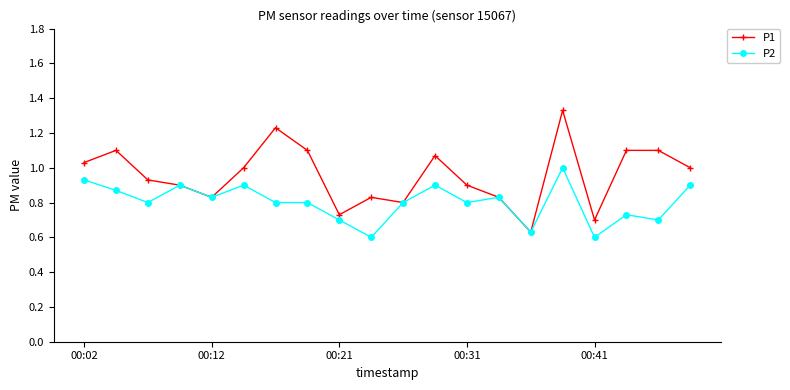

Is this an area chart (filled region under the line)?

No